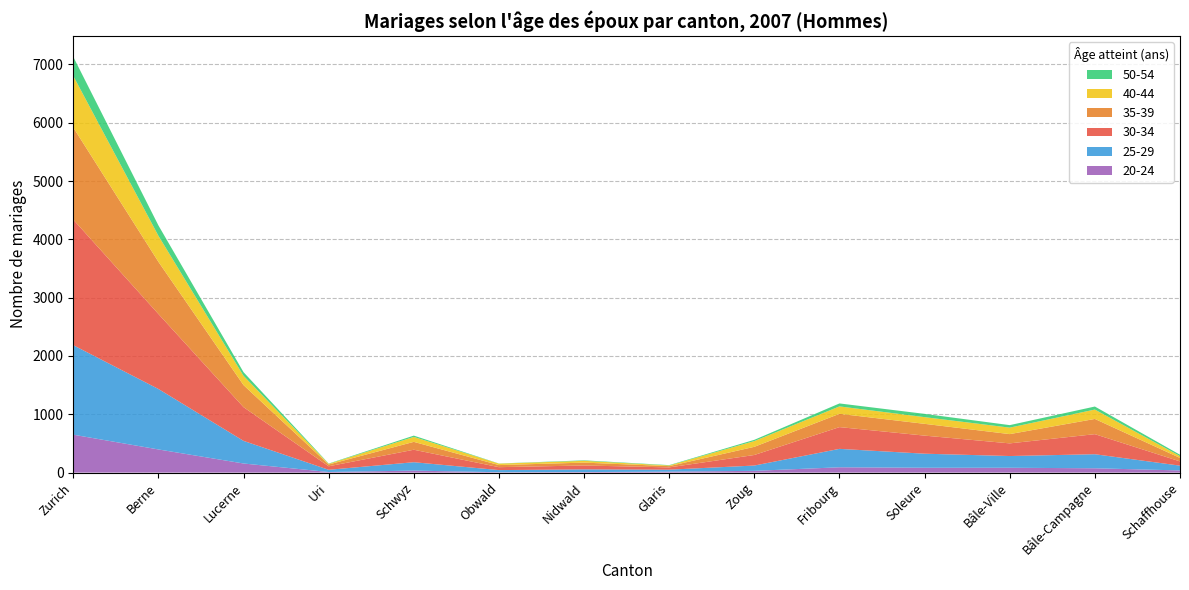

At which label does 20-24 reach its peak?

Zurich